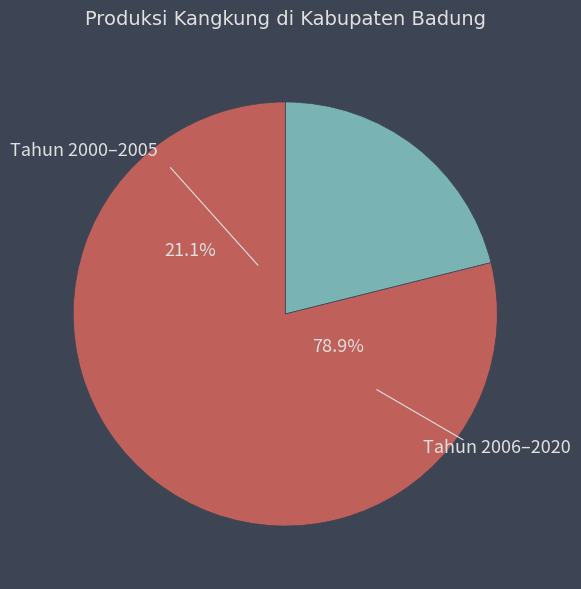

Is Tahun 2018 the majority of the pie?

No